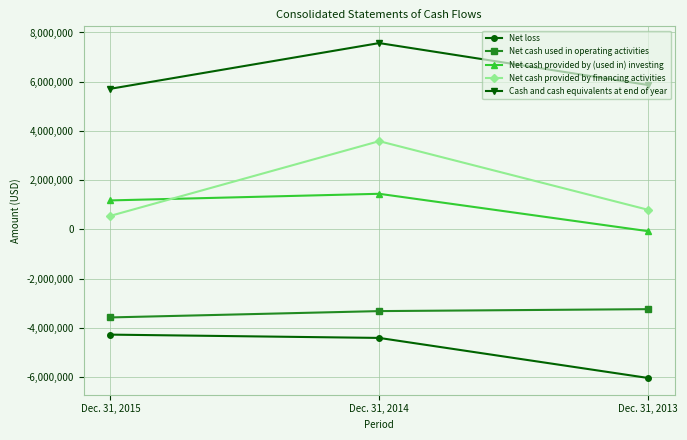

Reading left to right, what are all the values shown in this chart?

Net loss: -4279856	-4413722	-6040611
Net cash used in operating activities: -3580812	-3323815	-3244859
Net cash provided by (used in) investing: 1175110	1444191	-74545
Net cash provided by financing activities: 548475	3583038	795294
Cash and cash equivalents at end of year: 5712310	7569537	5866123